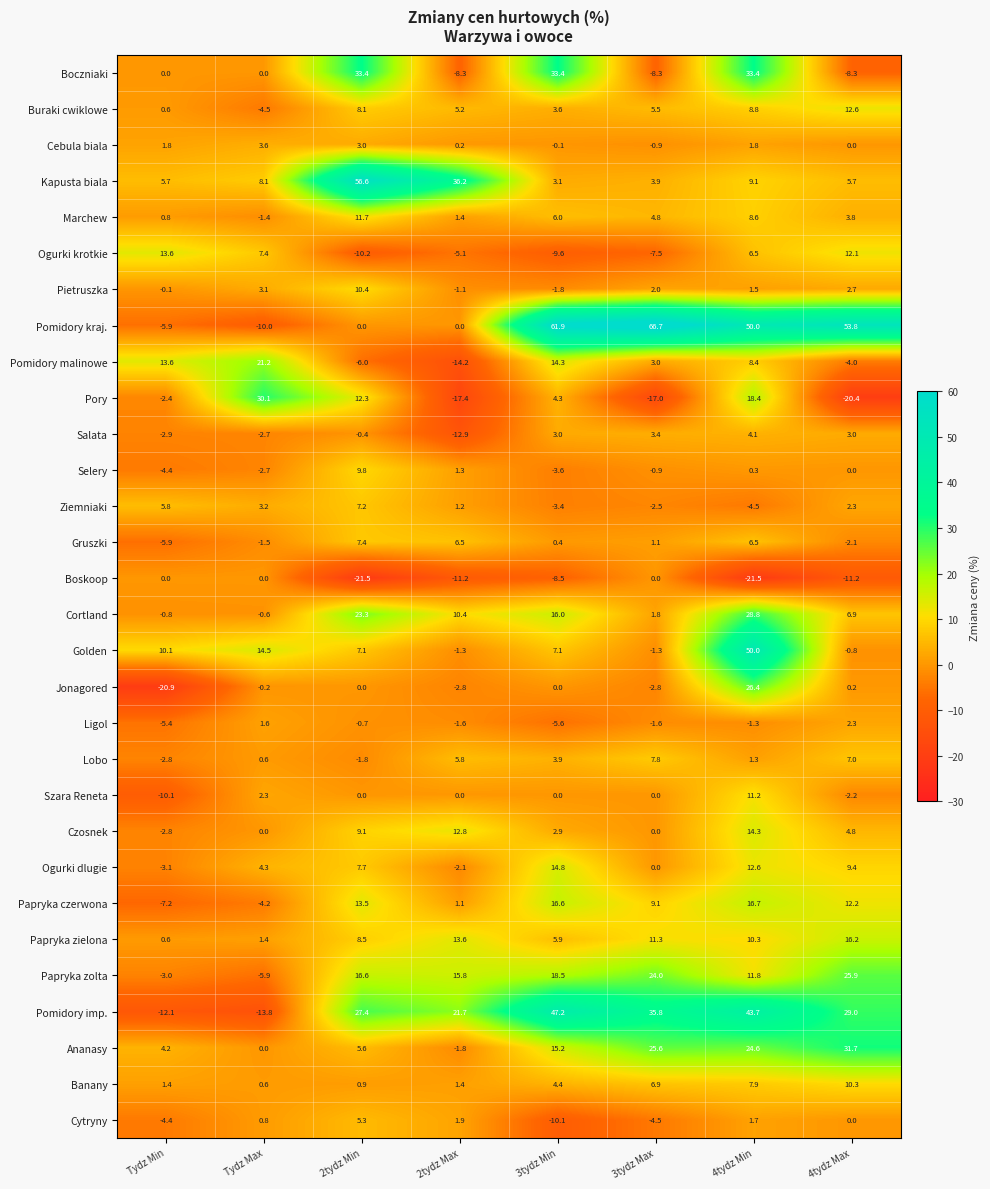

Which series changed the most between Tydz Min and 2tydz Min?

Kapusta biala